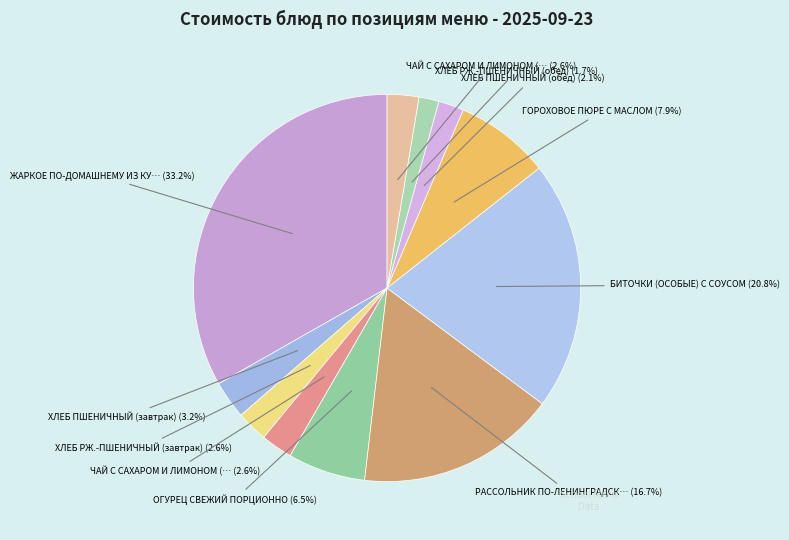

Which category has the smallest portion of the pie?

ХЛЕБ РЖ.-ПШЕНИЧНЫЙ (обед)